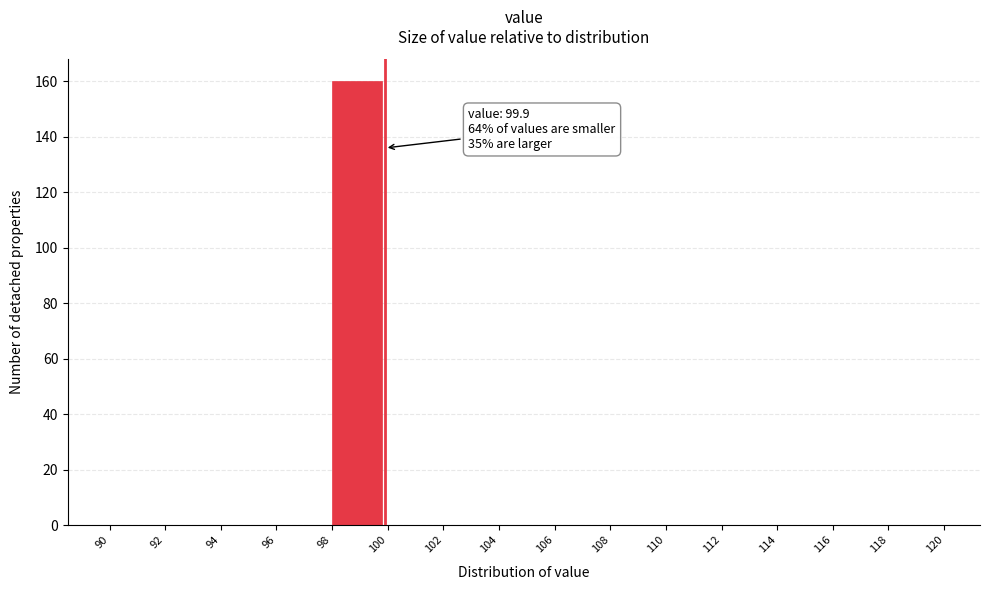

Which range on the x-axis has the tallest bar?

98 to 100